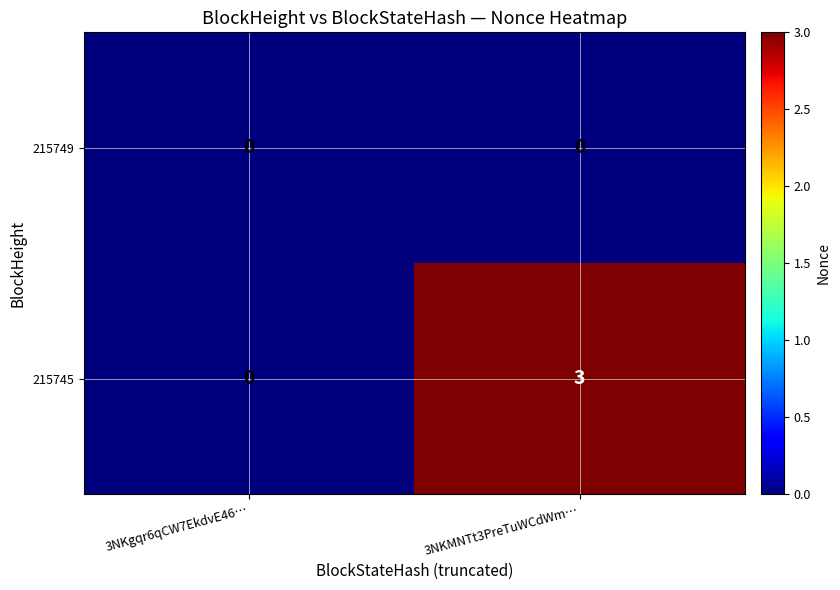

Reading left to right, list all the values displayed in this chart.

215749: 0	0
215745: 0	3